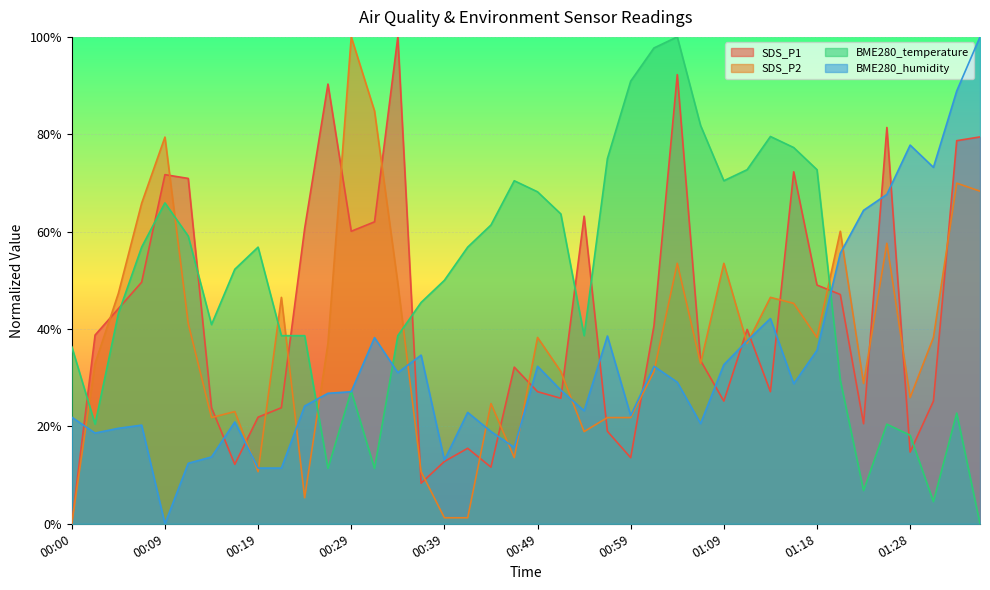

Is it true that BME280_temperature equals 45.5 at 01:11?

False